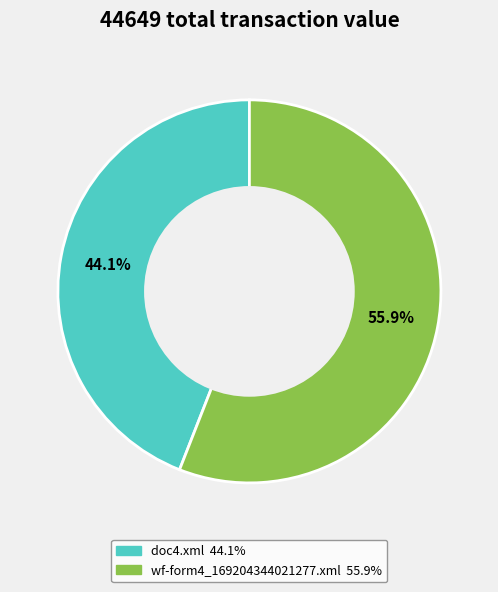

Is it true that wf-form4_169204344021277.xml is 47% of the pie?

False